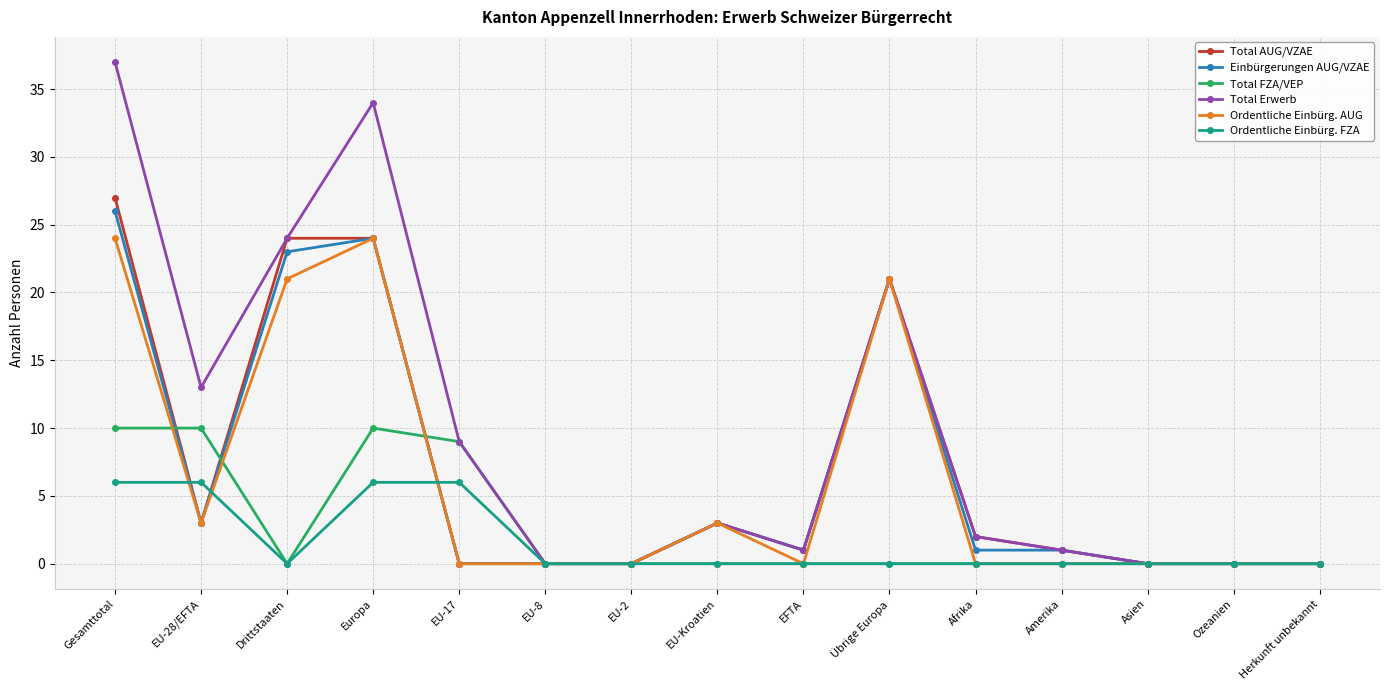

The value of Total Erwerb at Asien is 0. True or false?

True